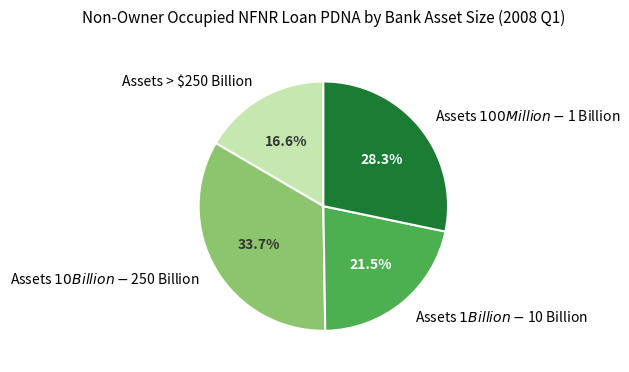

How many segments does this pie chart have?

4